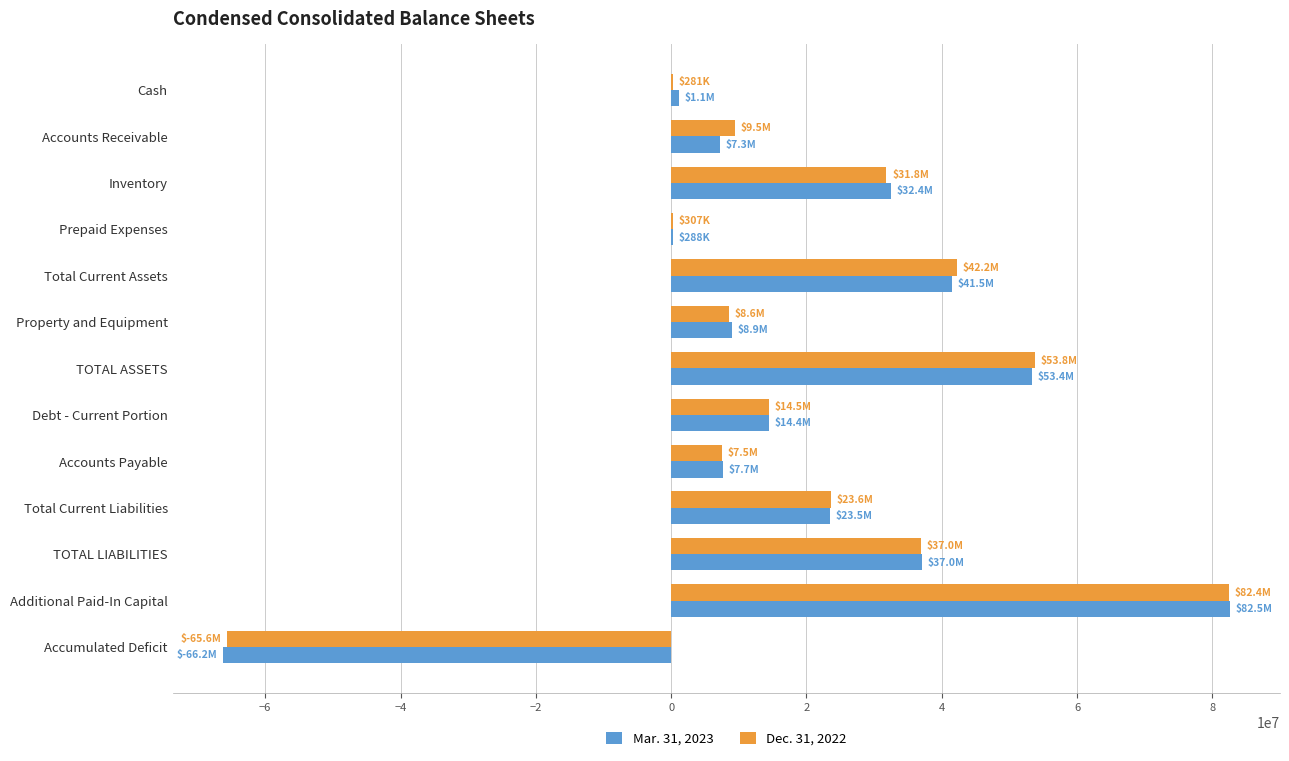

What is the total value across all series at Accumulated Deficit?

-131838000